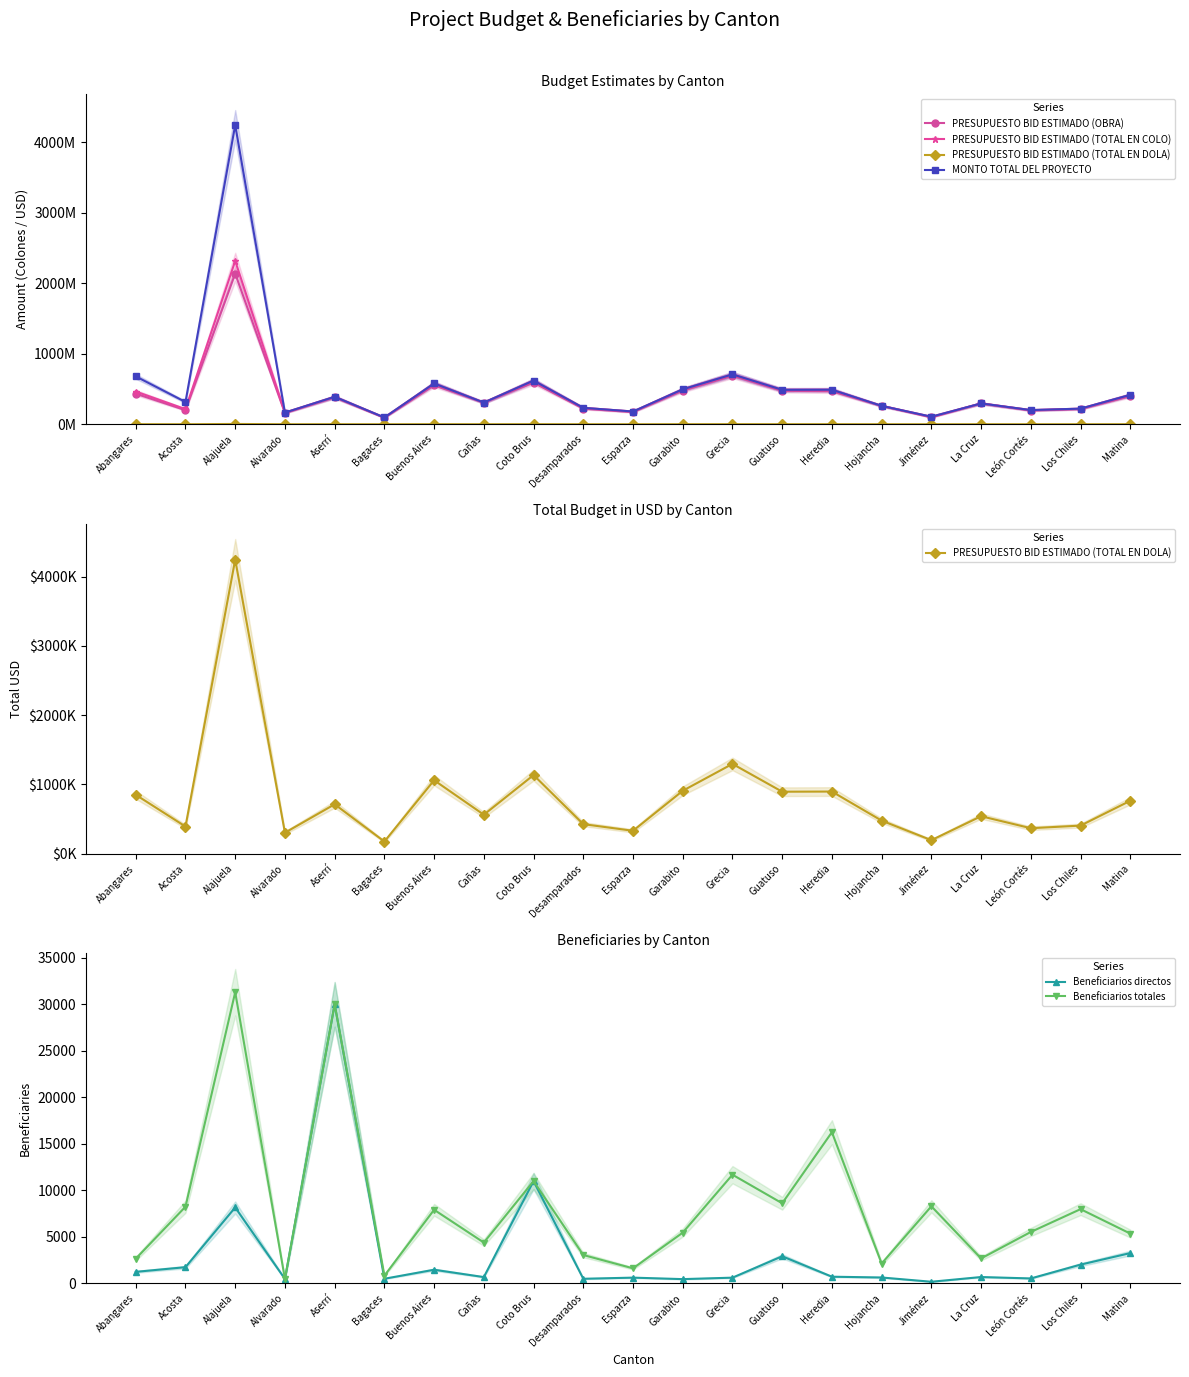

Is this an area chart (filled region under the line)?

No